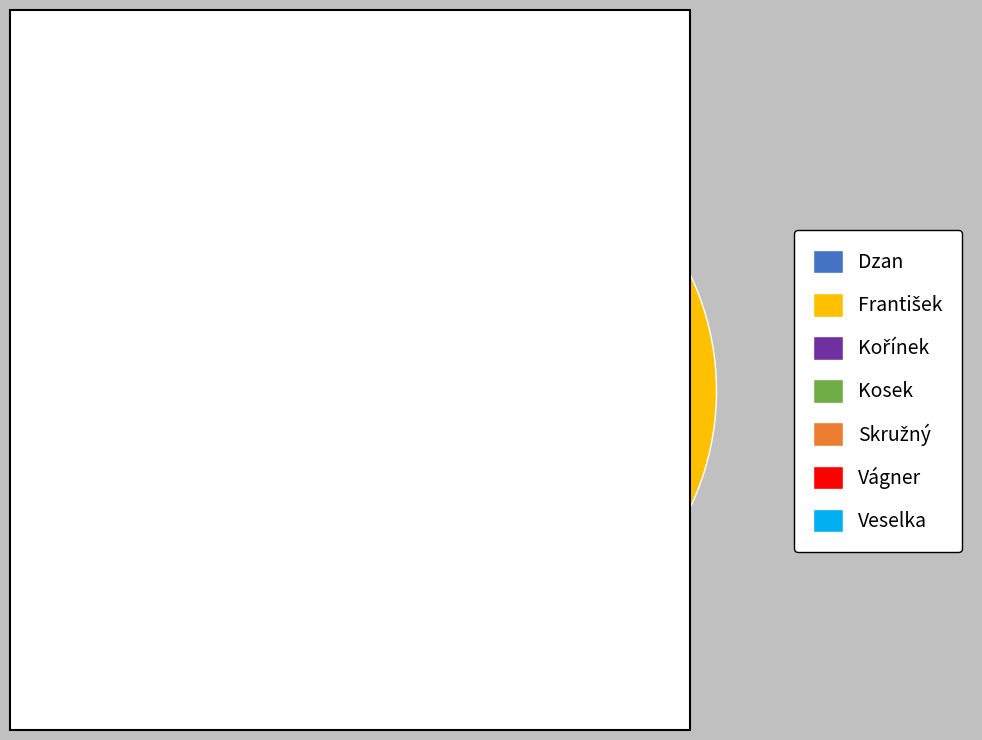

What is the smallest slice in the pie chart?

Kosek